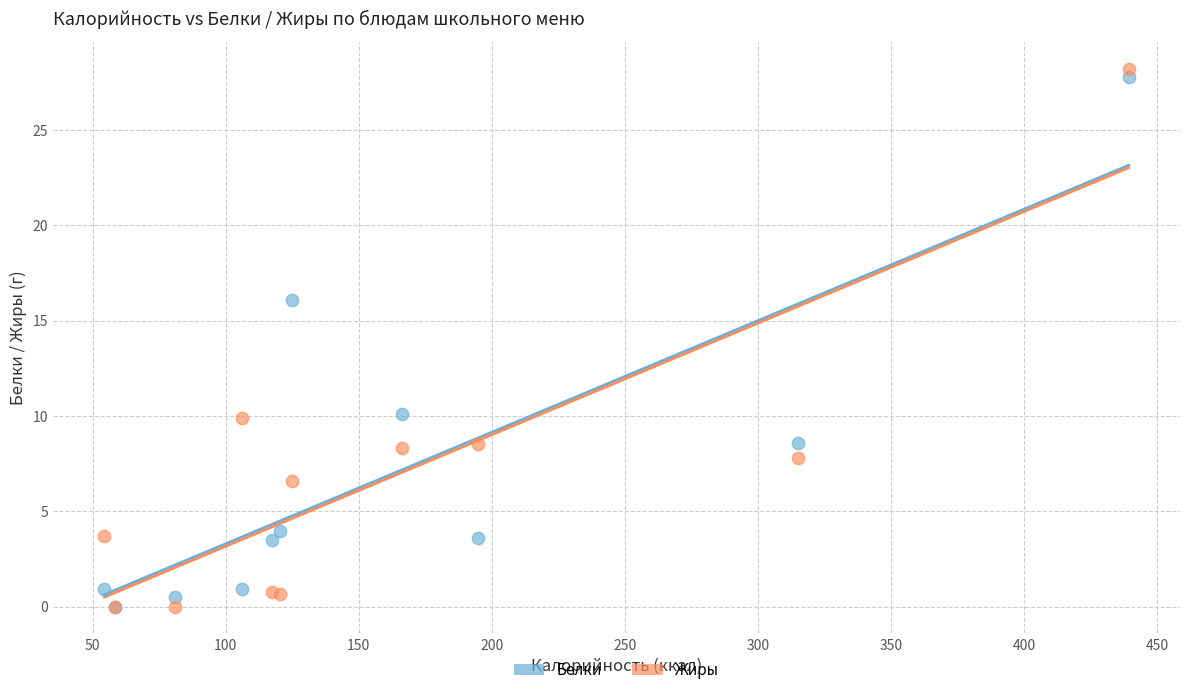

Which series has the largest Y range (max minus min)?

Жиры